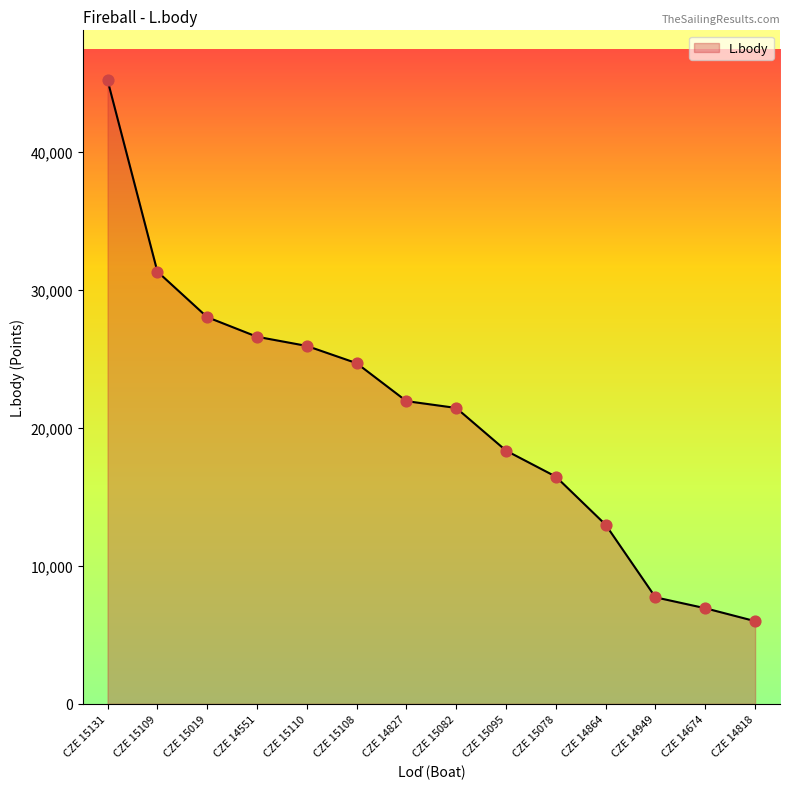

Which has a higher value, CZE 15108 or CZE 15082?

CZE 15108